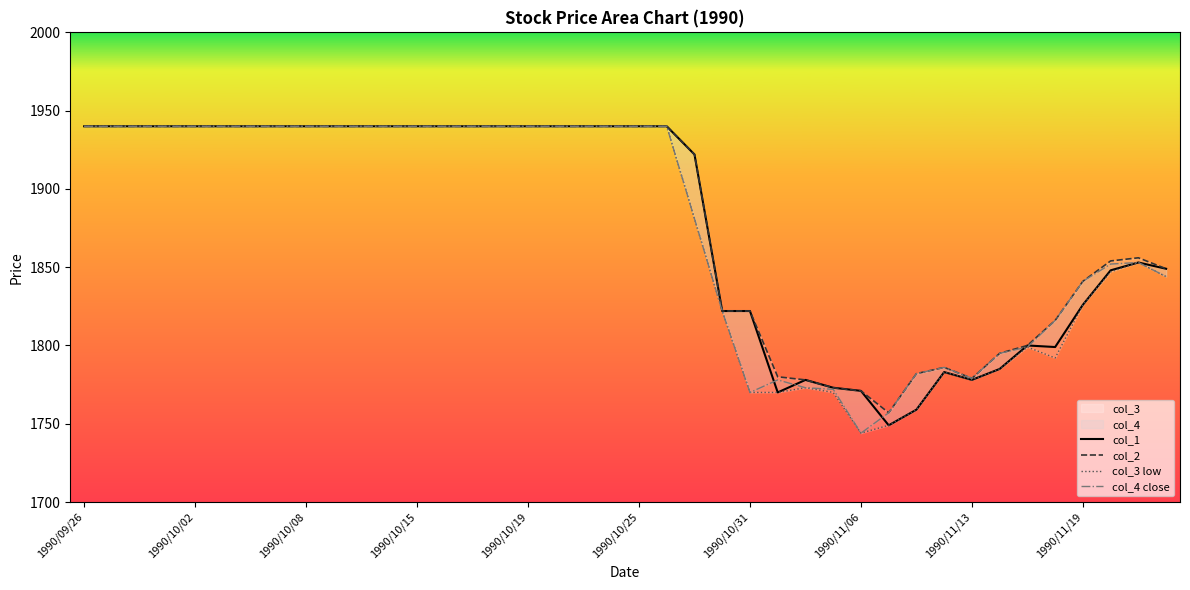

At which category does the chart reach its peak across all series?

1990/09/26